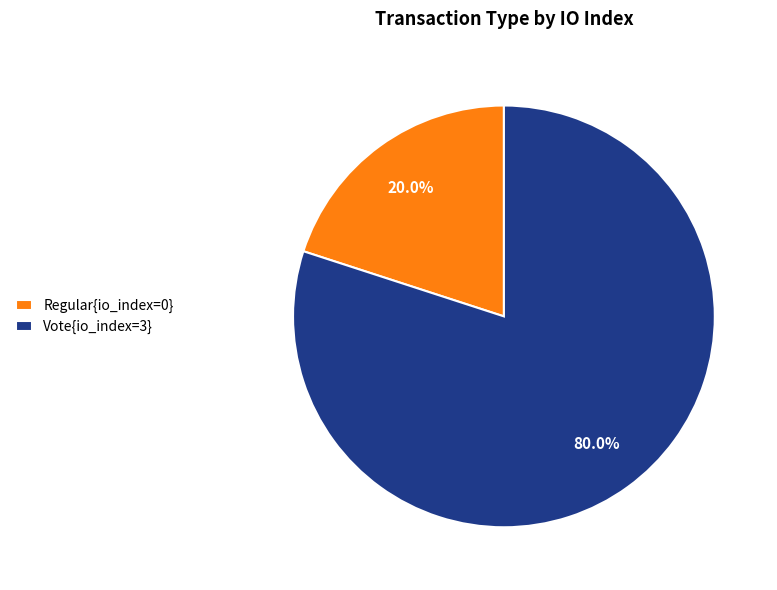

Which slice is the smallest?

Regular{io_index=0}